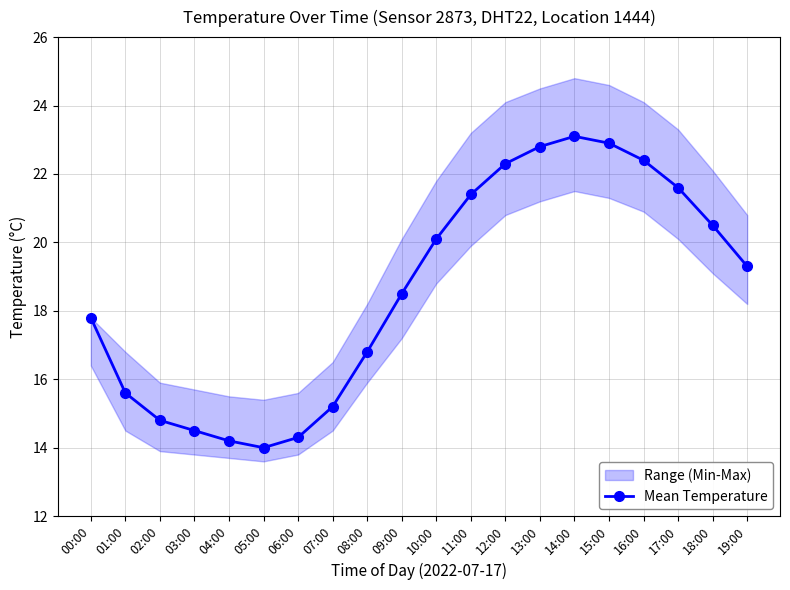

What is the ratio of the value at 02:00 to the value at 11:00?

0.7